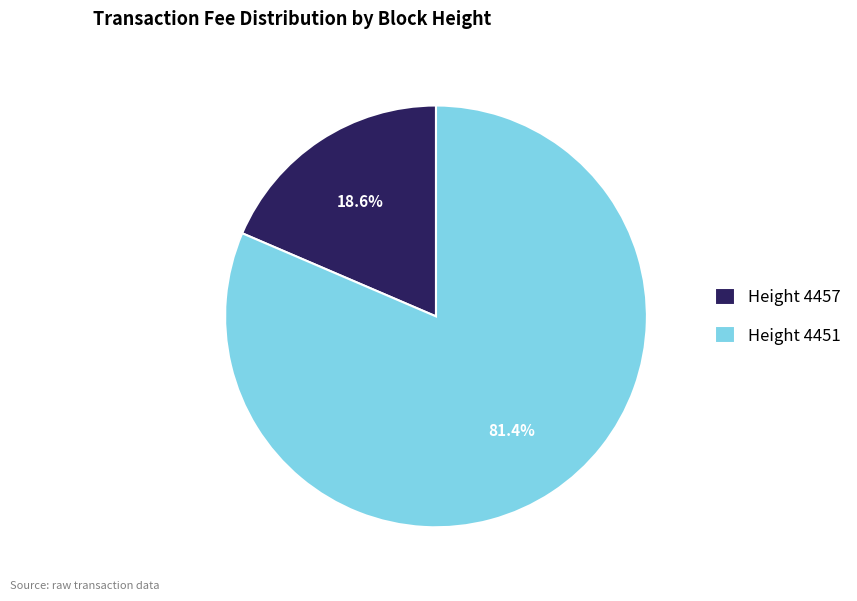

What is the largest slice in the pie chart?

Height 4451